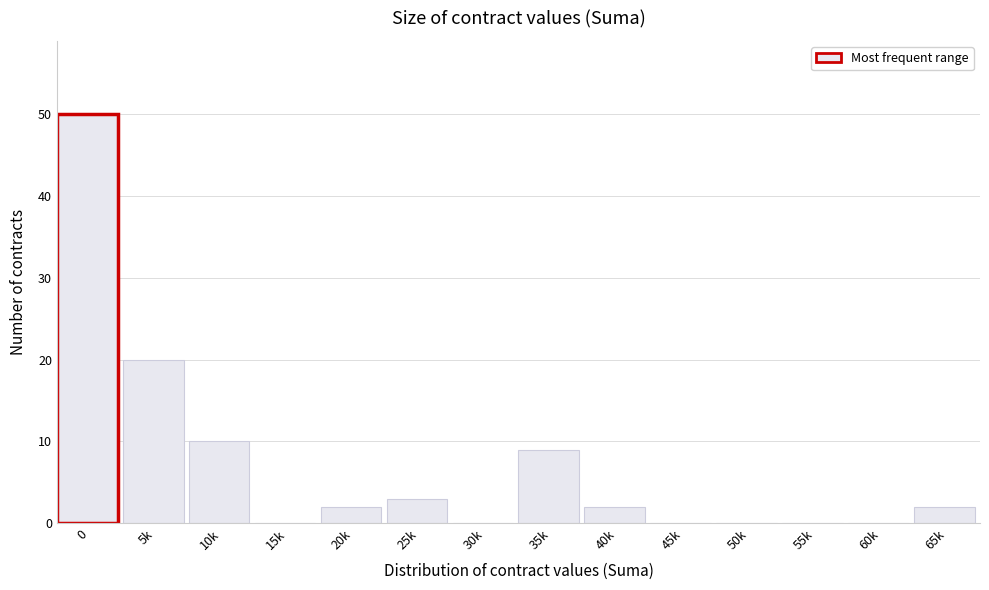

Reading right to left, extract all data points from this chart.

65k=2	60k=0	55k=0	50k=0	45k=0	40k=2	35k=9	30k=0	25k=3	20k=2	15k=0	10k=10	5k=20	0=50